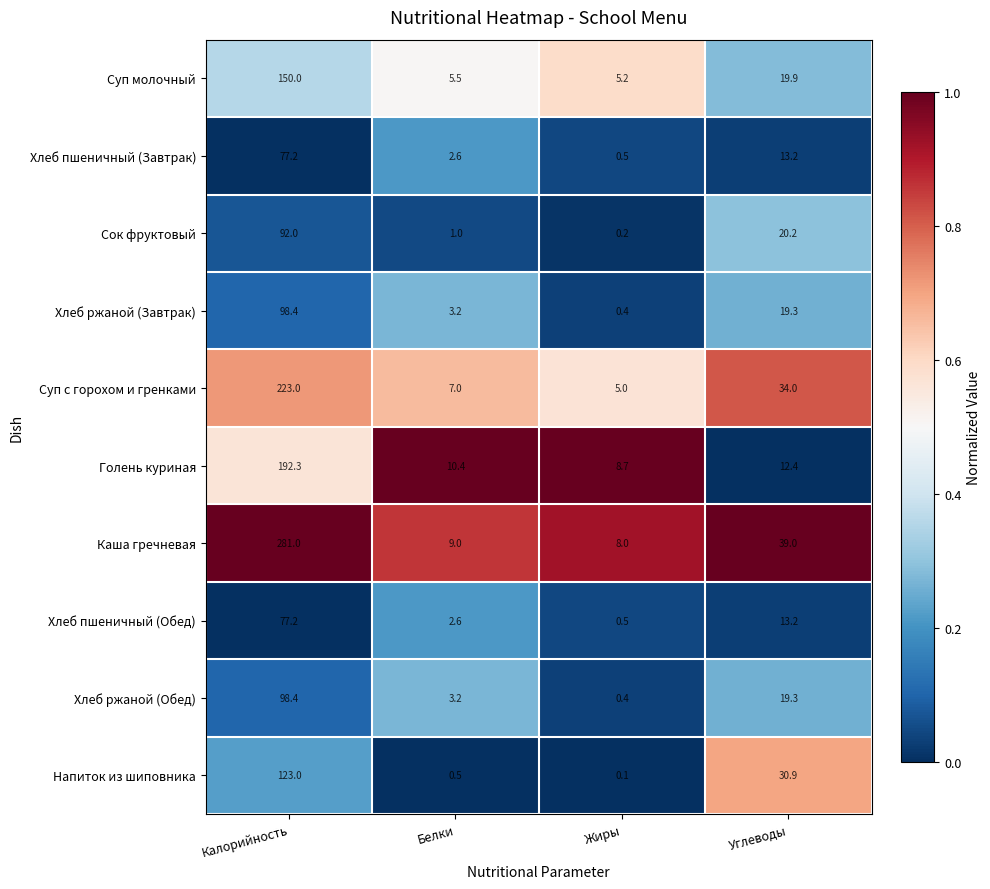

List the labels in order of Суп молочный value, largest first.

Калорийность, Углеводы, Белки, Жиры